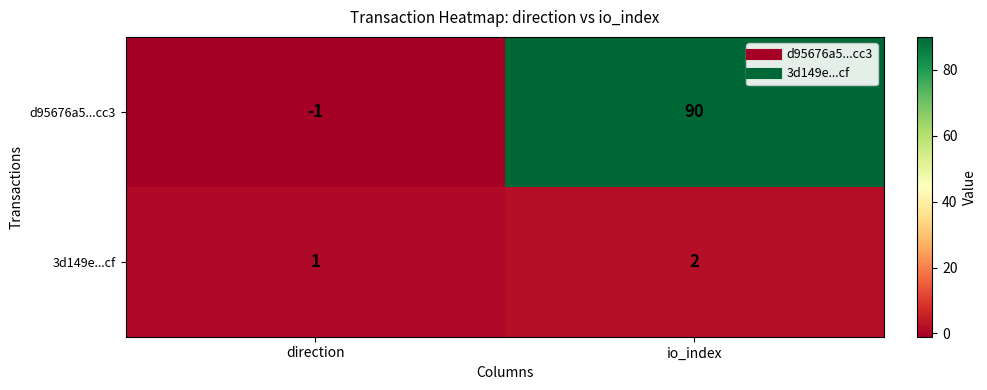

What is the sum of the d95676a5...cc3 values at direction and io_index?

89